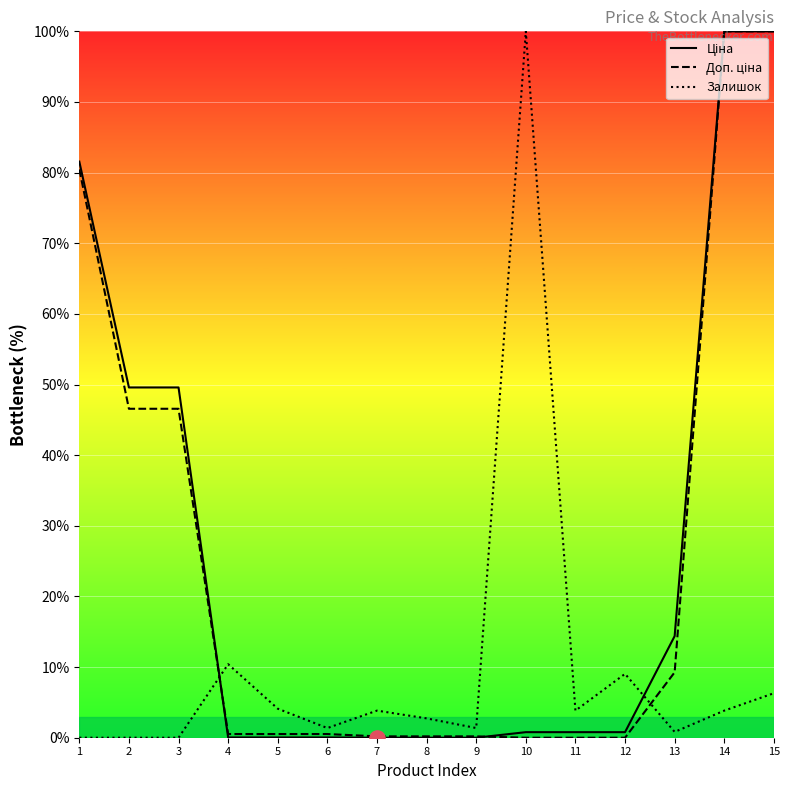

At which category is the sum across all series the highest?

15